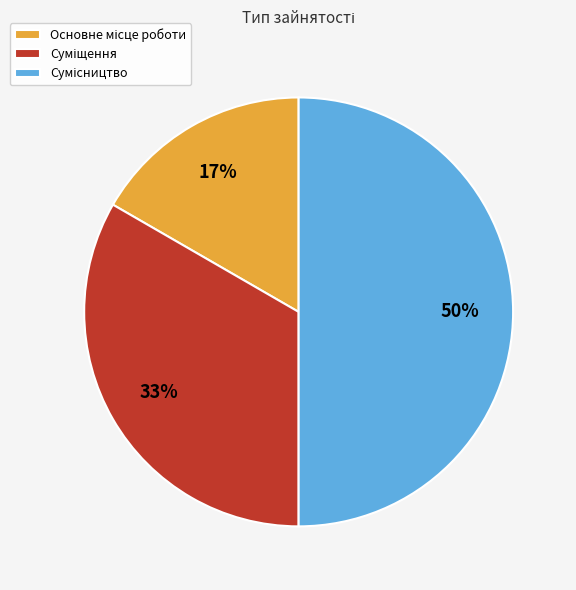

To the nearest percent, what is the average slice percentage?

33%